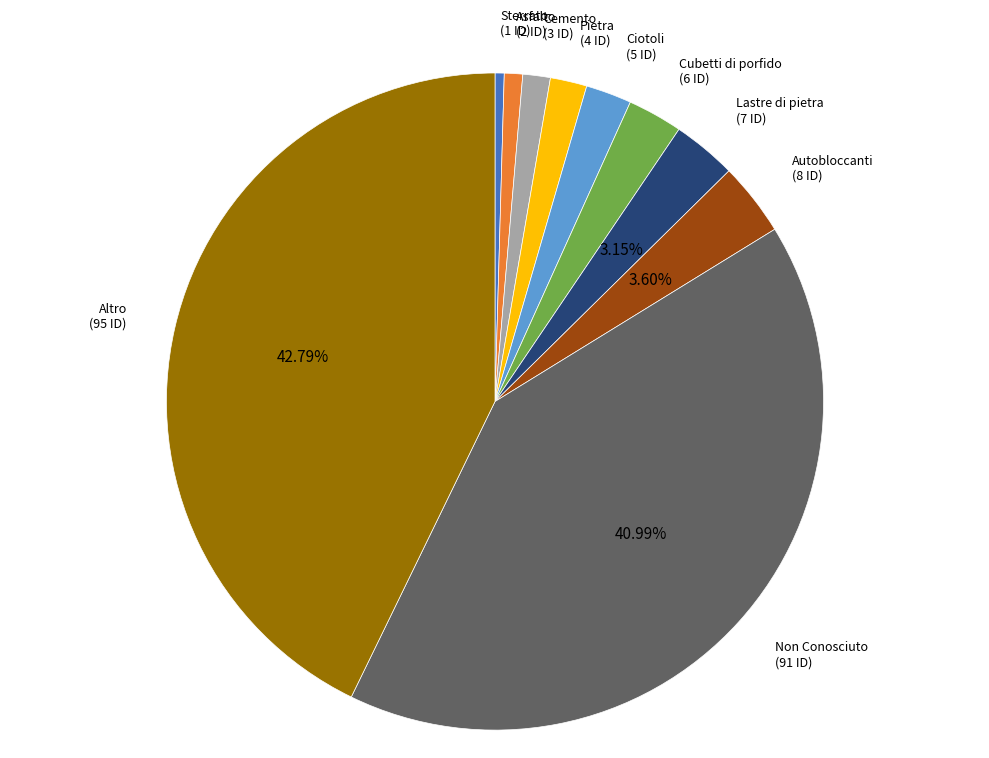

Does any single category account for the majority?

No